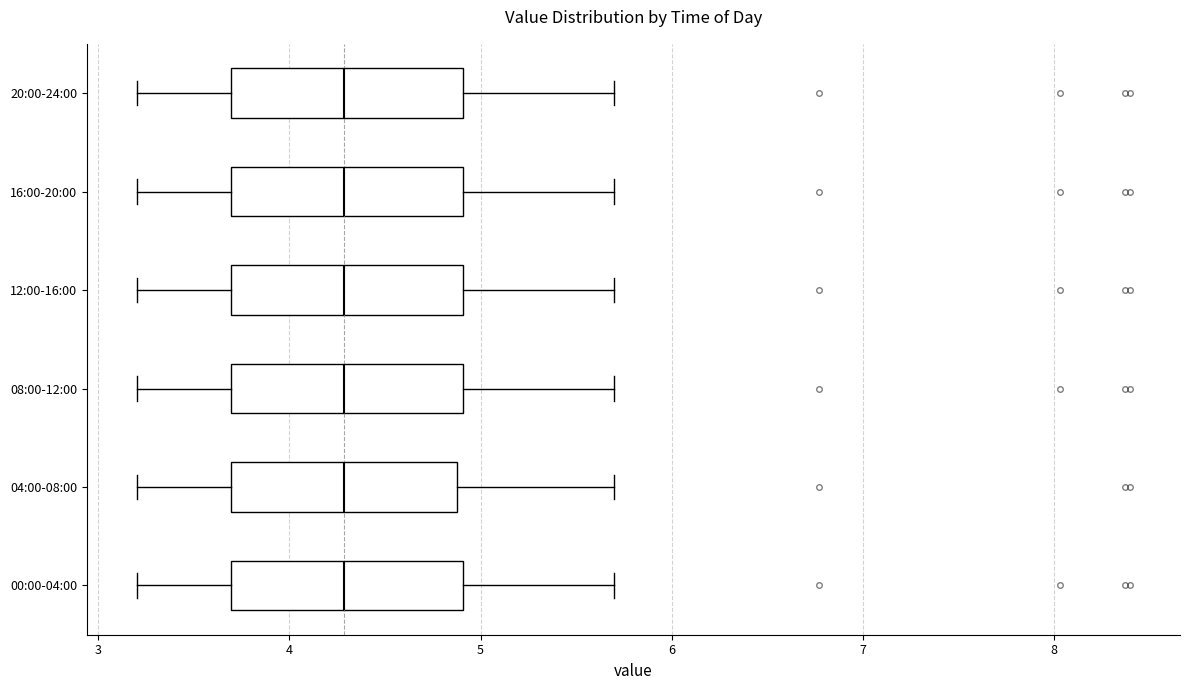

Reading bottom to top, read every box against the x-axis: the position of its median line, the range the box covers, and the ends of its whiskers. The values are not printed on the chart, so give them approximately, as read against the axis.

00:00-04:00: median 4.3, box 3.7 to 4.9, whiskers 3.2 to 5.7
04:00-08:00: median 4.3, box 3.7 to 4.9, whiskers 3.2 to 5.7
08:00-12:00: median 4.3, box 3.7 to 4.9, whiskers 3.2 to 5.7
12:00-16:00: median 4.3, box 3.7 to 4.9, whiskers 3.2 to 5.7
16:00-20:00: median 4.3, box 3.7 to 4.9, whiskers 3.2 to 5.7
20:00-24:00: median 4.3, box 3.7 to 4.9, whiskers 3.2 to 5.7